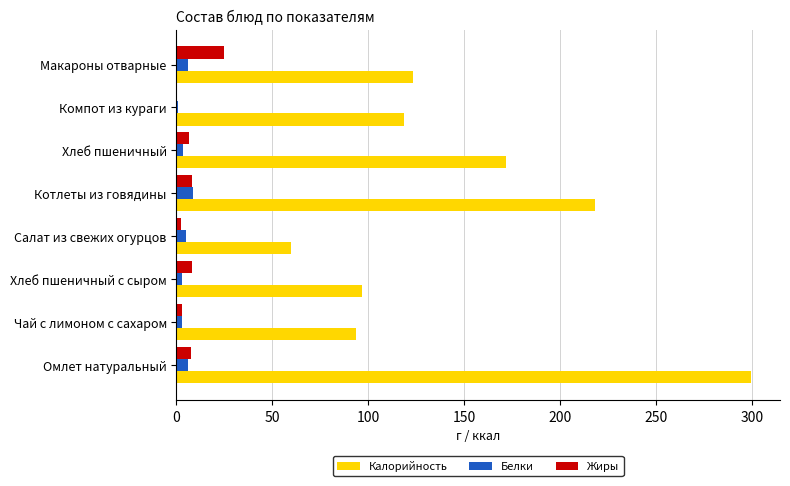

At which category is the sum across all series the highest?

Омлет натуральный